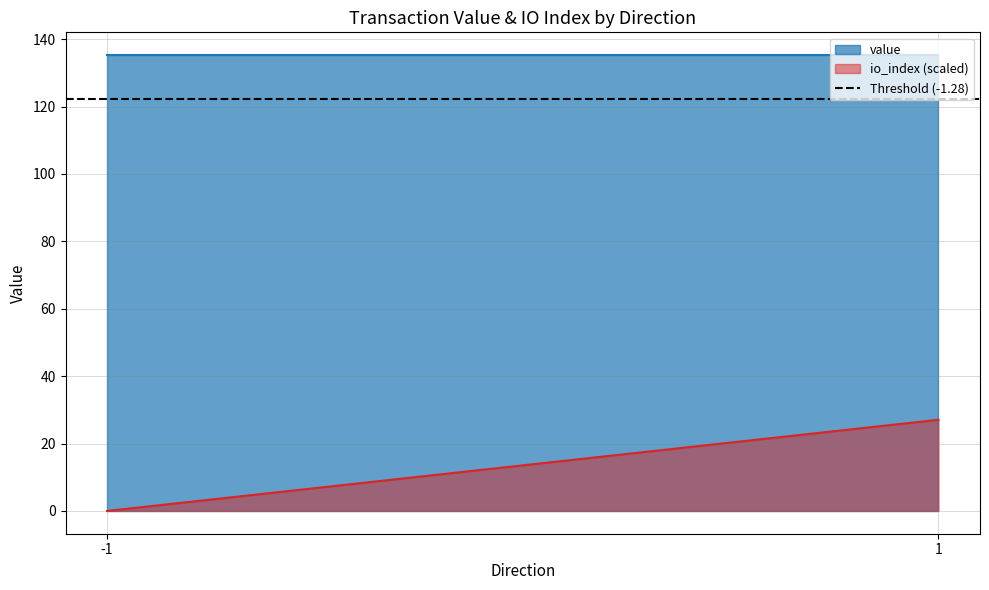

True or false: io_index and value cross at least once.

False